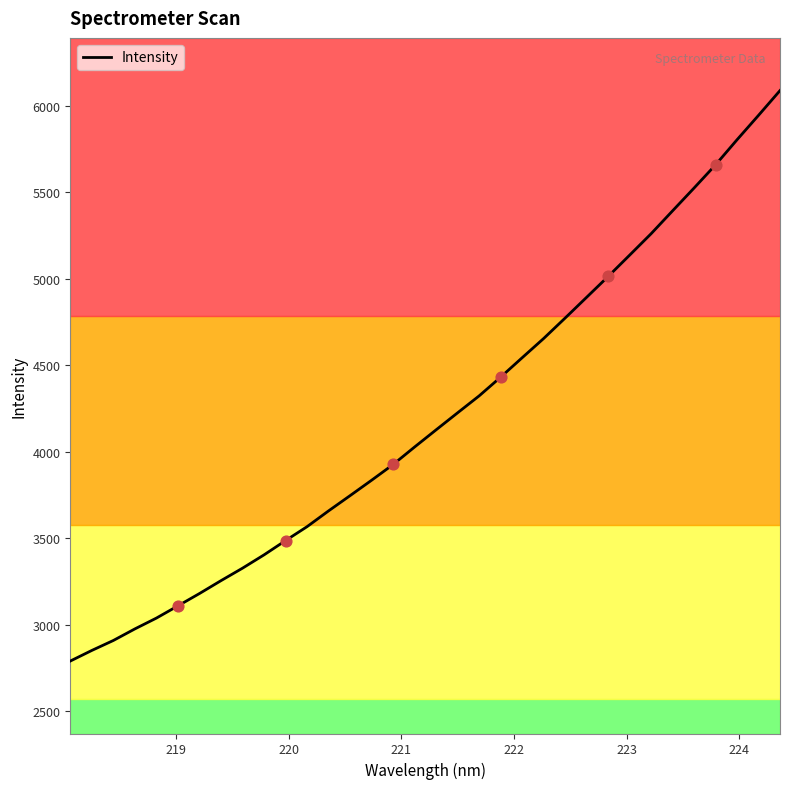

What is the smallest value displayed?

2790.8